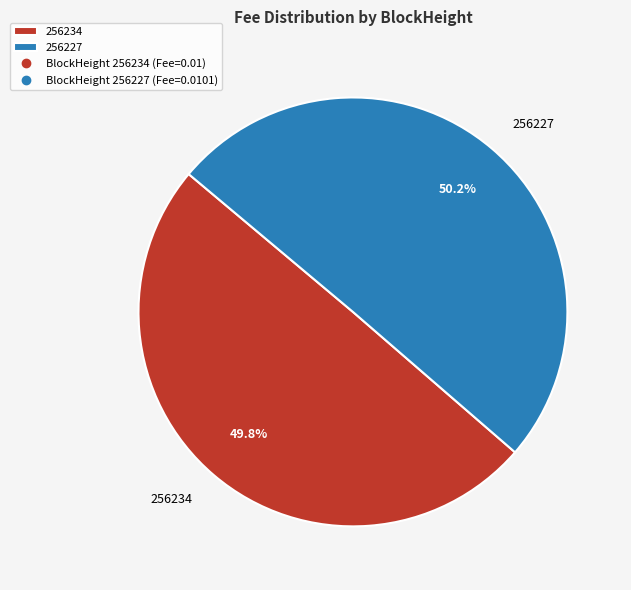

The 256234 slice represents 35% of the pie. True or false?

False